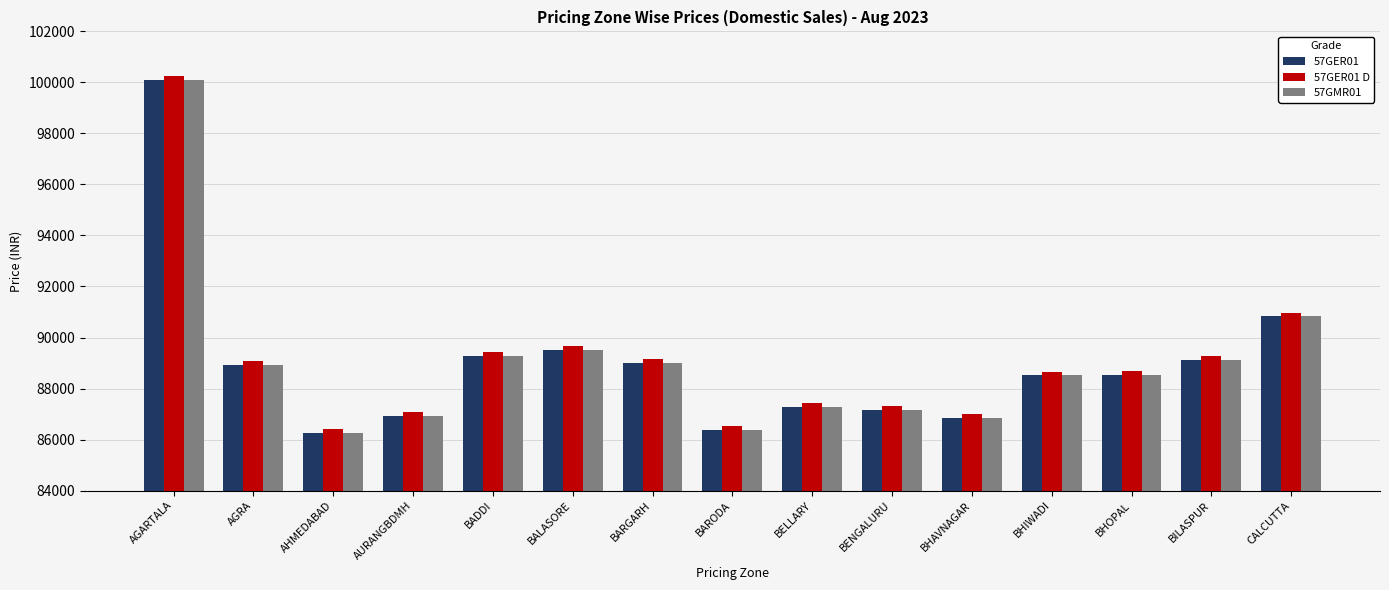

What is the spread (max minus min) of values at BHAVNAGAR?

150